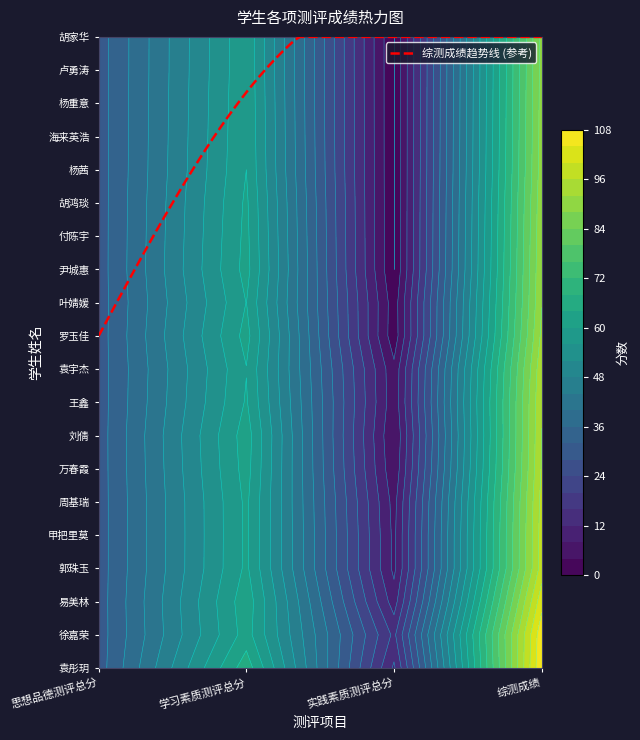

How many values in the 王鑫 series are below 60?

2